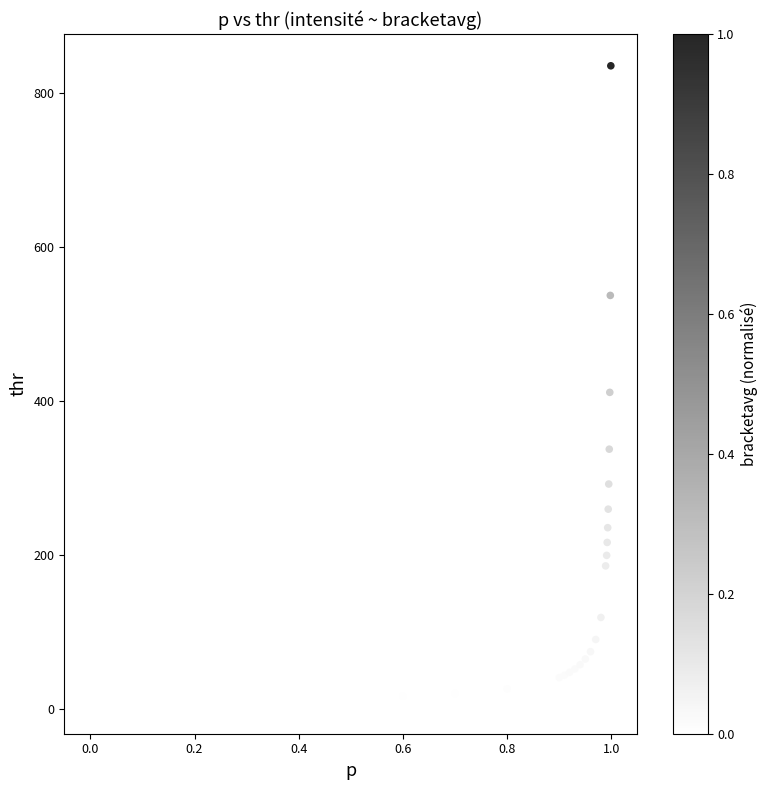

What Y value in the scatter plot is closest to 422?

411.1